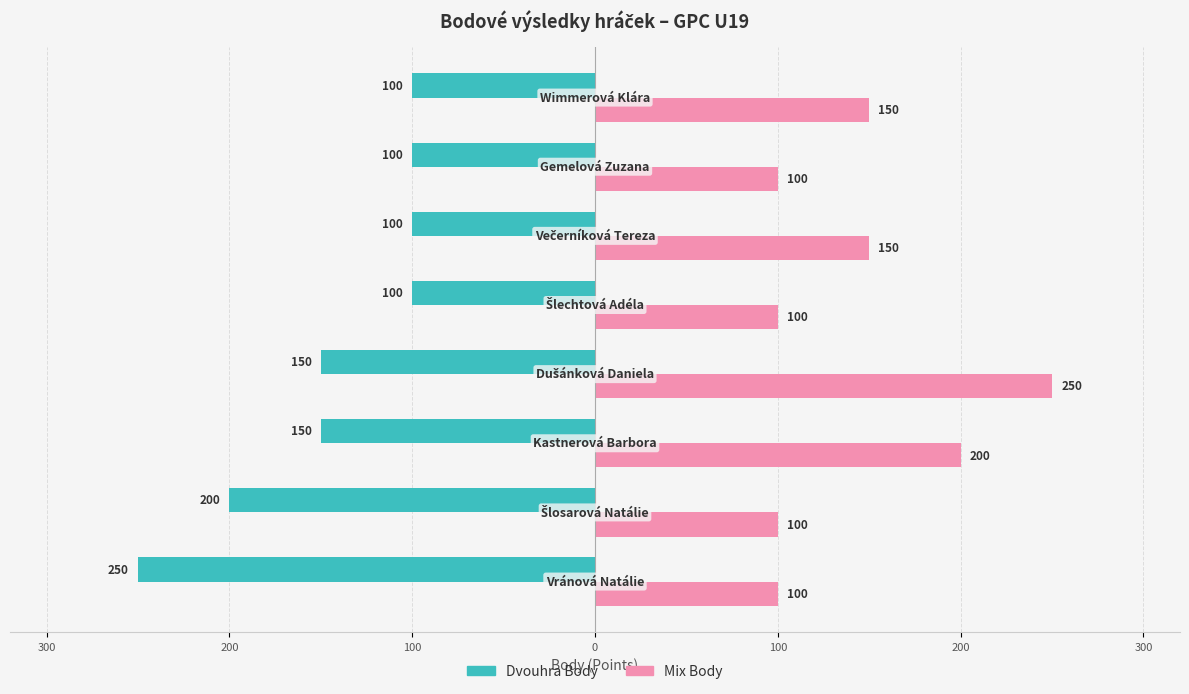

What is the sum of all Mix Body values?

1150